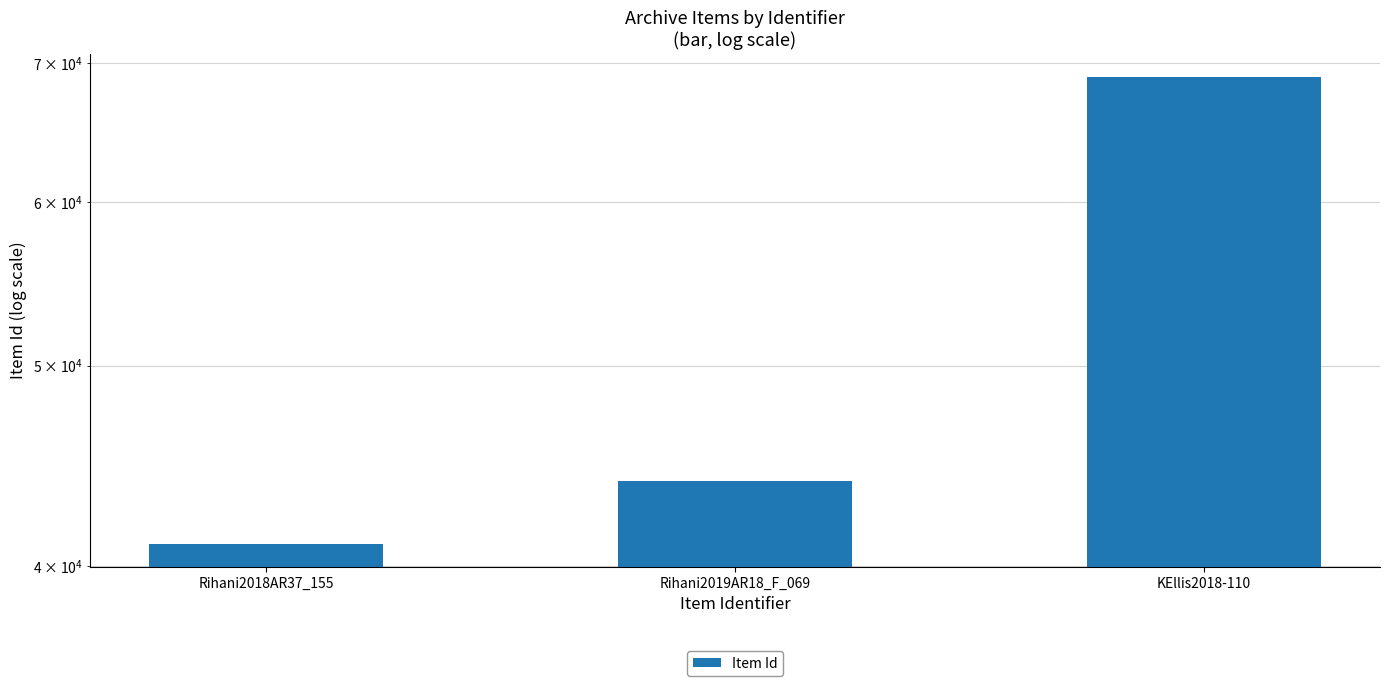

Is it true that the value at Rihani2019AR18_F_069 is 43947?

True